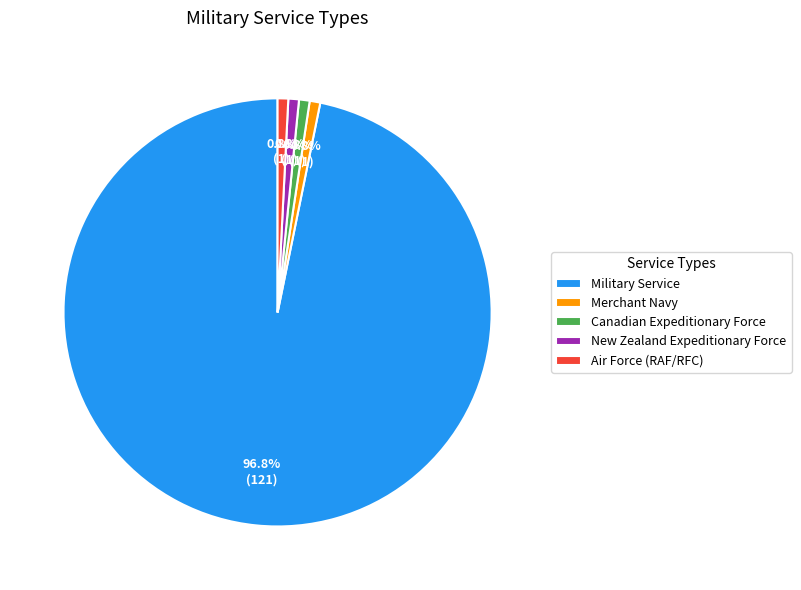

Count the number of slices in the pie.

5